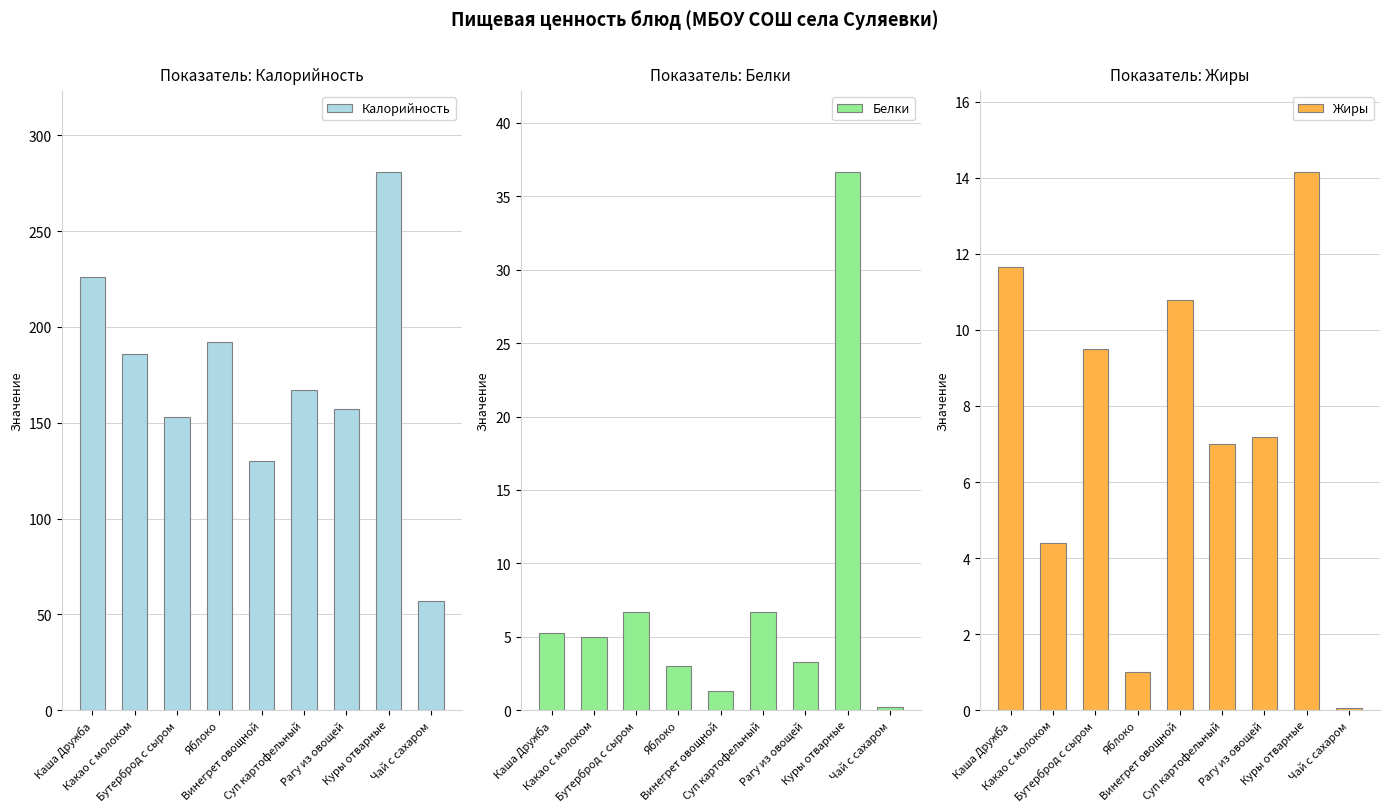

At which category is the sum across all series the highest?

Куры отварные